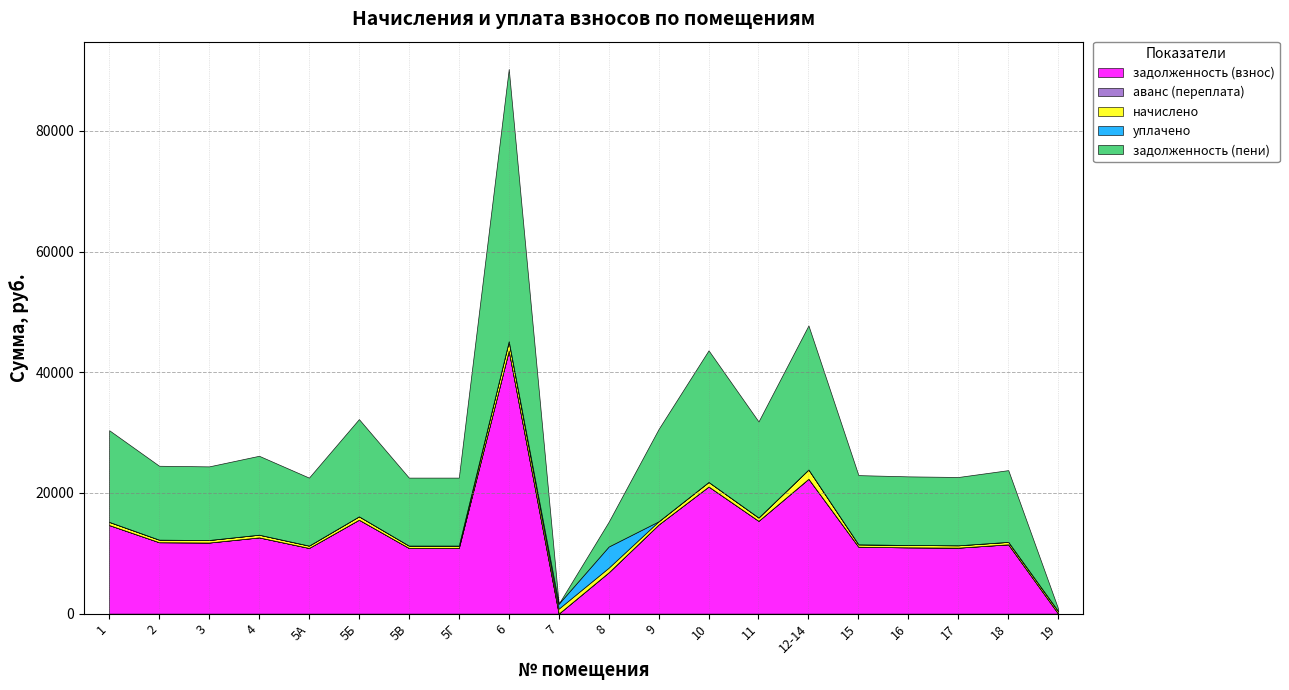

What is the label of the 3rd point from the left?

3